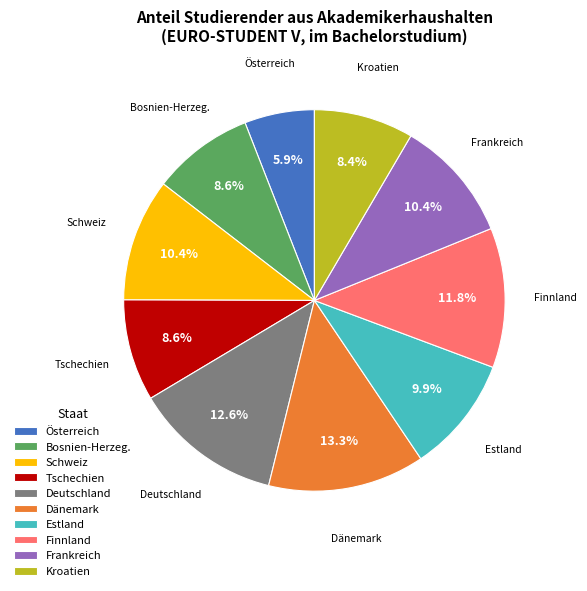

Count the number of slices in the pie.

10